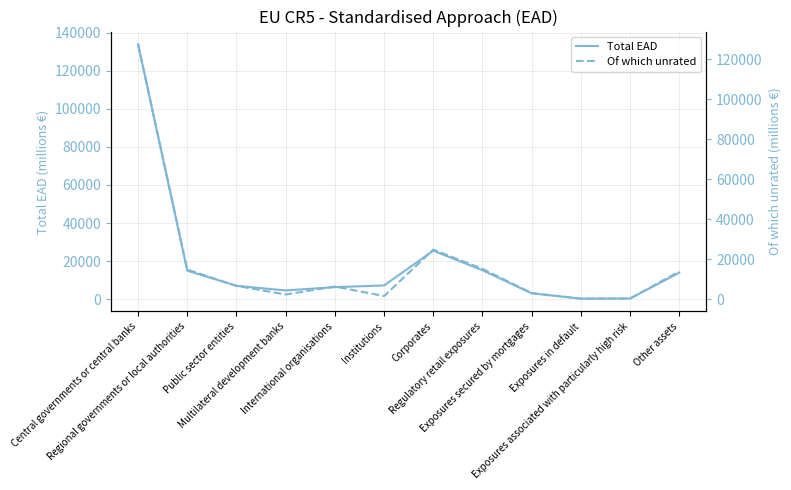

Reading left to right, extract all data points from this chart.

Total EAD: 133937.3	14968.4	7012.5	4586.4	6320.7	7206.9	25490.8	15190.2	3060.4	278.3	338.4	13937.5
Of which unrated: 127602.4	14840.0	6646.1	2365.5	6320.7	1569.0	24814.1	15190.2	3060.4	278.3	338.4	13874.0